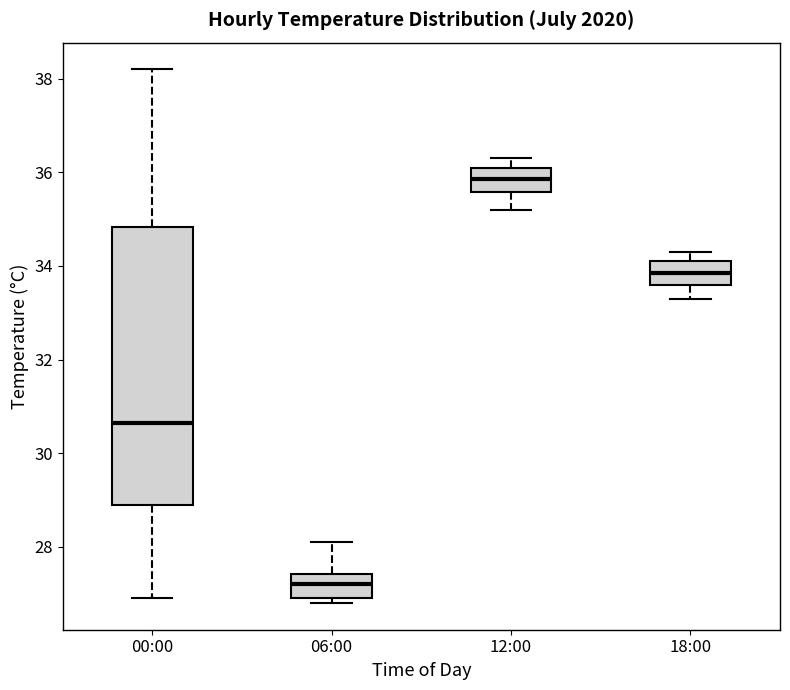

Reading left to right, read every box against the y-axis: the position of its median line, the range the box covers, and the ends of its whiskers. The values are not printed on the chart, so give them approximately, as read against the axis.

00:00: median 30.6, box 29.0 to 34.8, whiskers 27.0 to 38.2
06:00: median 27.2, box 27.0 to 27.4, whiskers 26.8 to 28.2
12:00: median 35.8, box 35.6 to 36.2, whiskers 35.2 to 36.4
18:00: median 33.8, box 33.6 to 34.2, whiskers 33.4 to 34.4